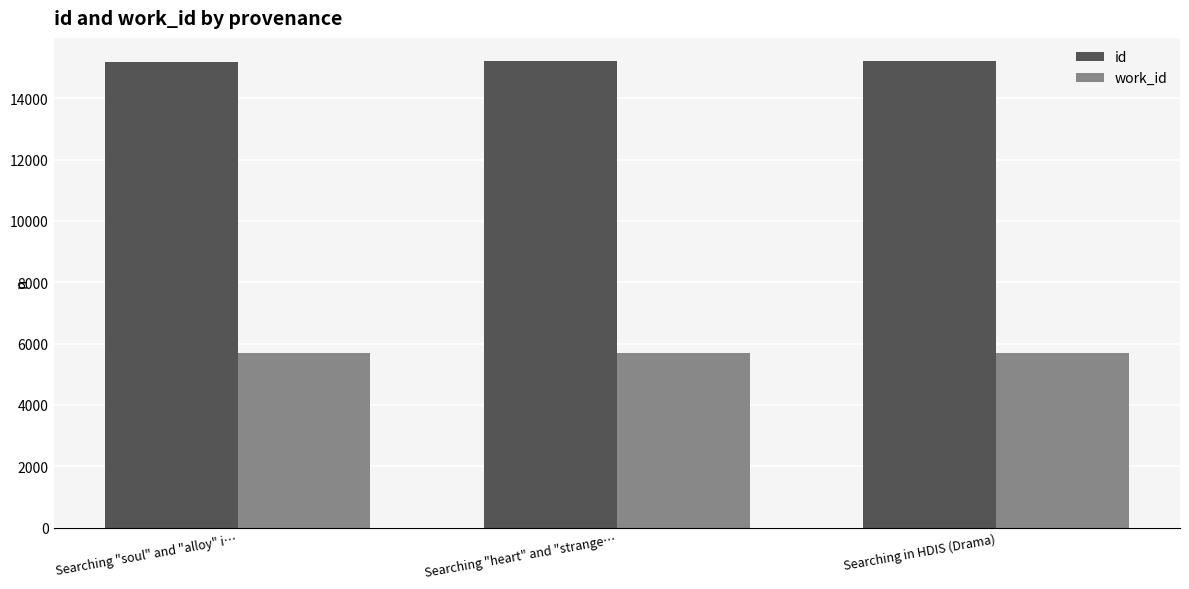

What is the approximate value of work_id at Searching "heart" and "strange…?

5696